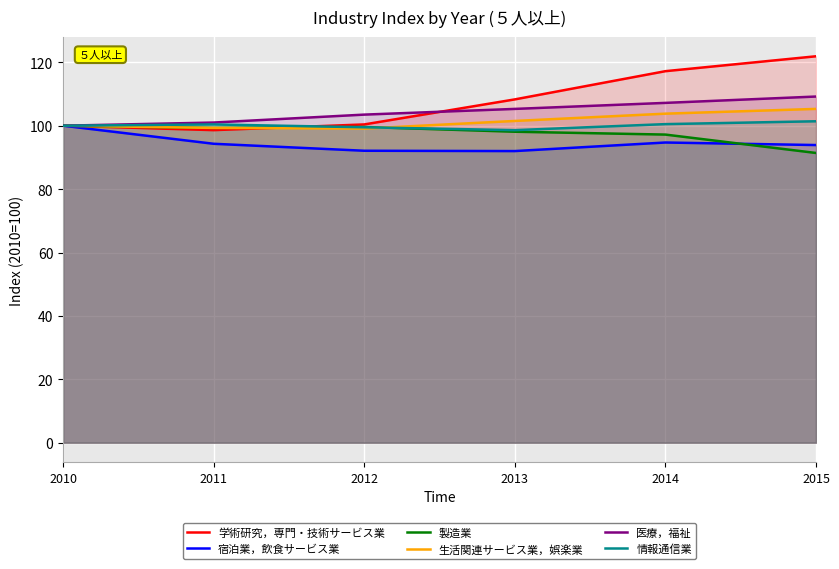

True or false: 情報通信業 and 宿泊業，飲食サービス業 cross at least once.

False